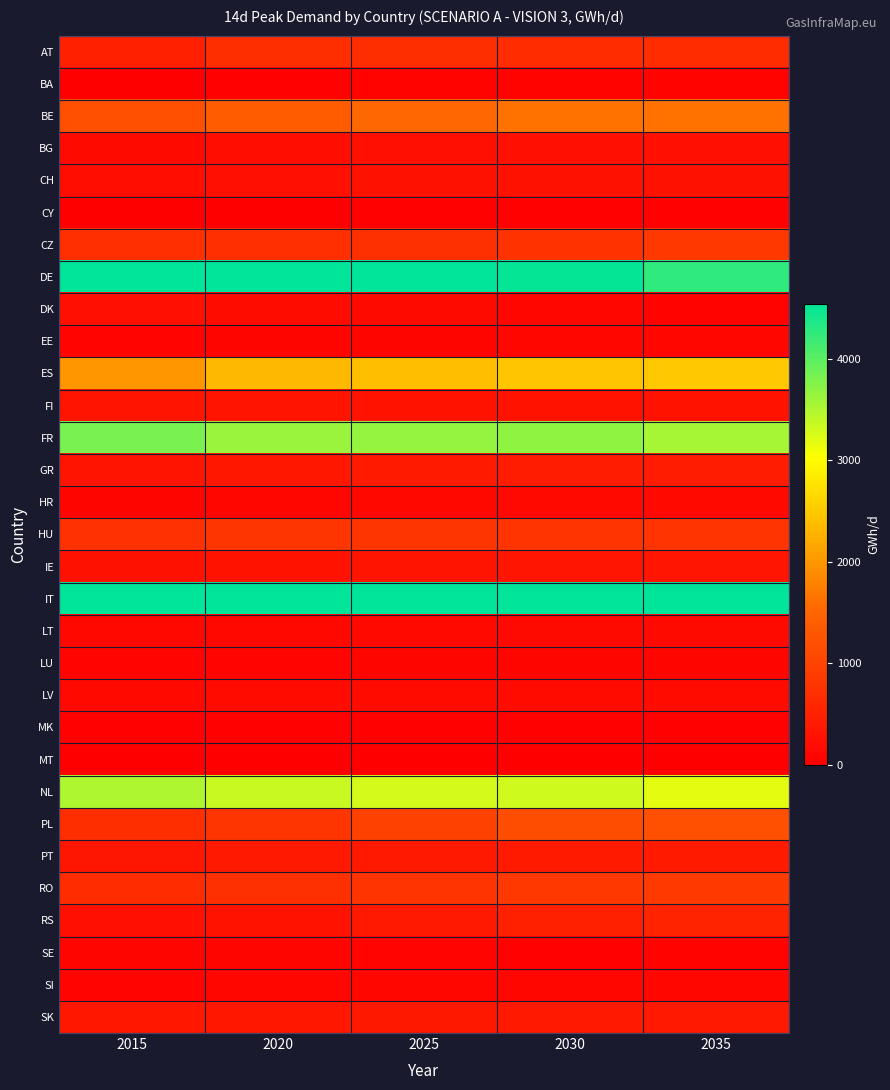

At which category is the sum across all series the highest?

2030